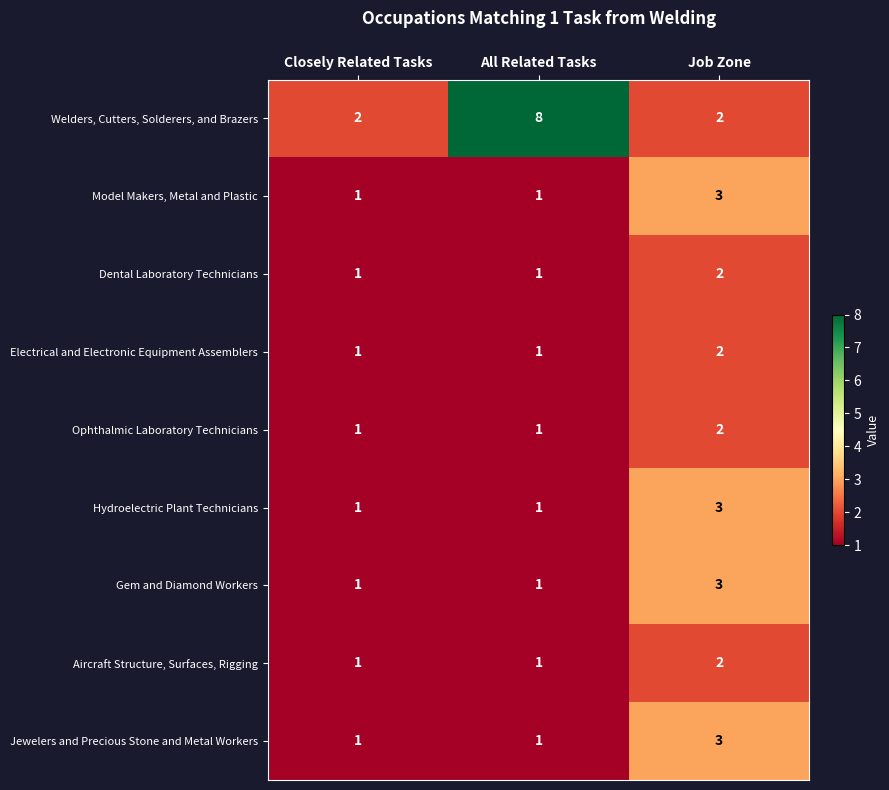

At which category does the chart reach its peak across all series?

All Related Tasks